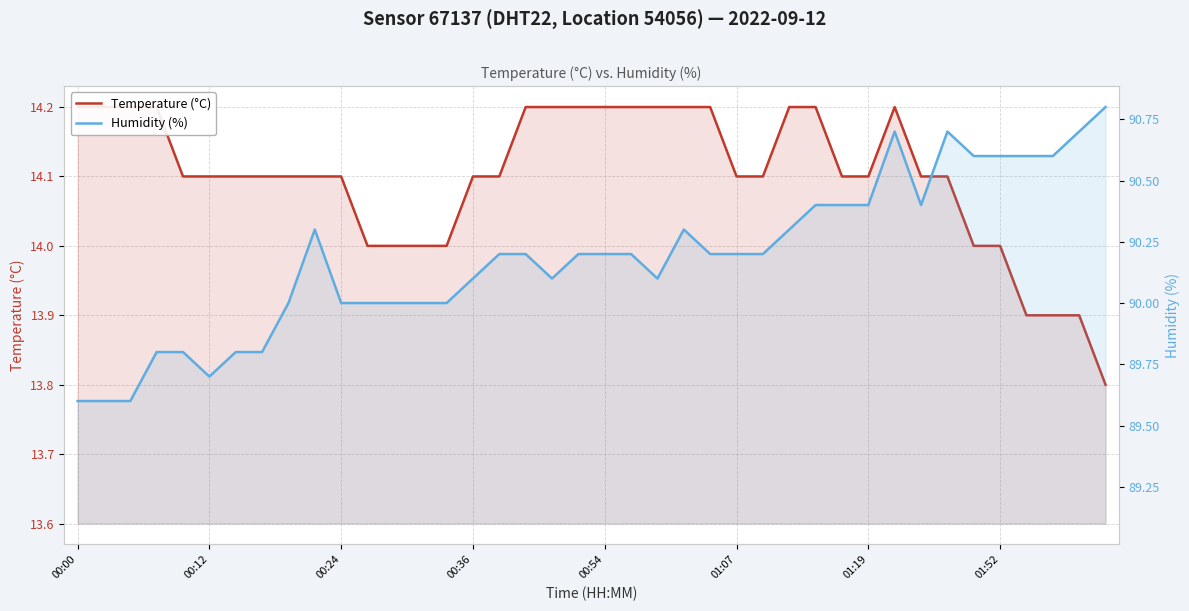

Is the value of Humidity (%) at 00:24 greater than the value of Temperature (°C) at 28?

Yes